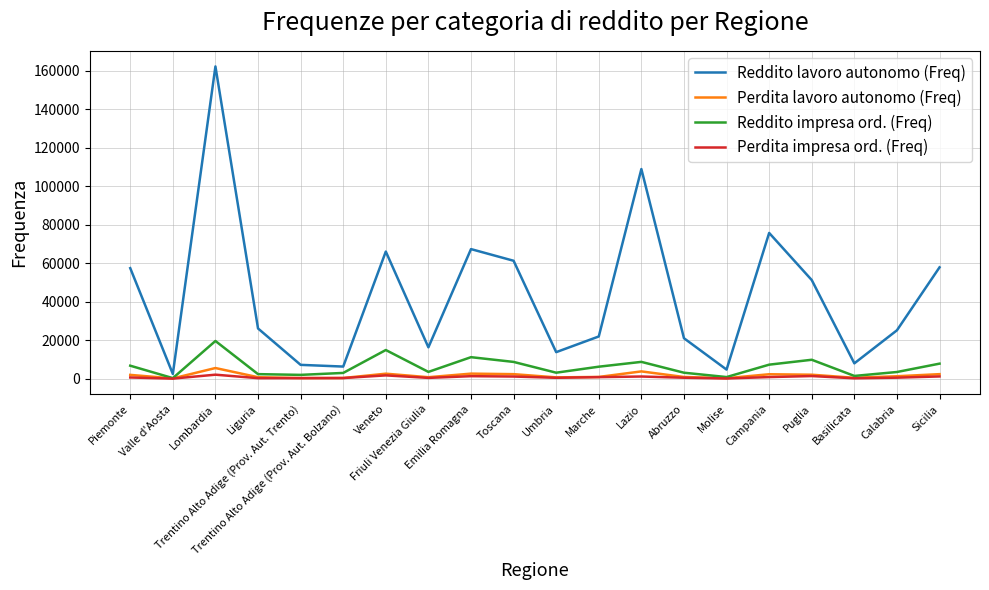

What is the total value across all series at Calabria?

30357